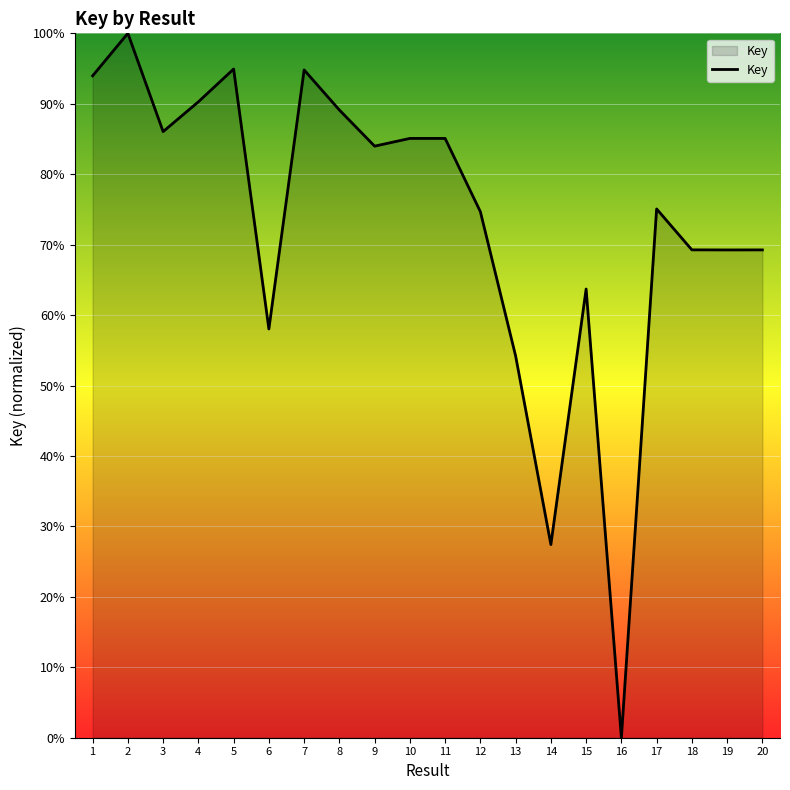

What is the ratio of the value at 2 to the value at 13?

1.8